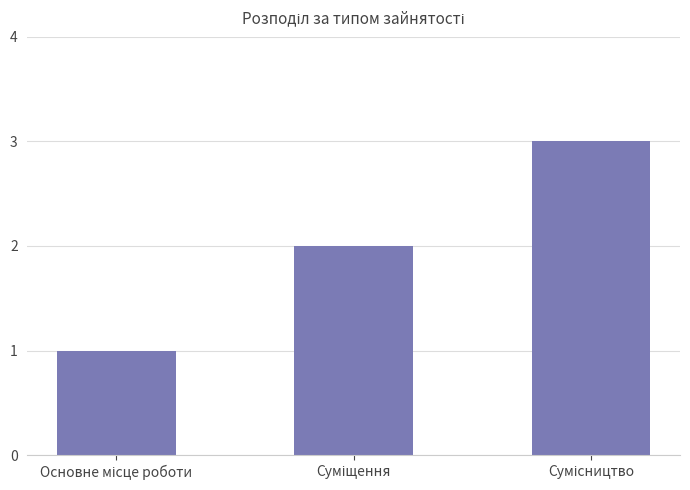

What is the greatest value displayed?

3